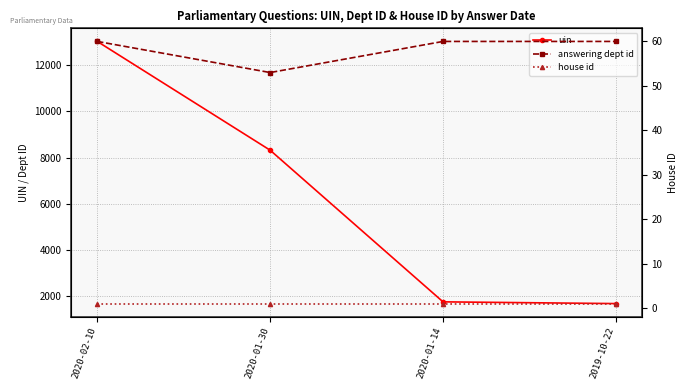

How many answering dept id values are between 60 and 61?

3